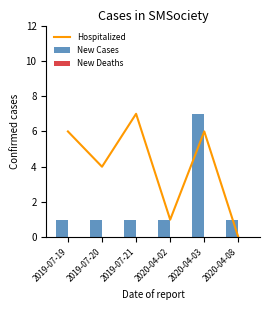

Which series has the largest total across all categories?

Hospitalized